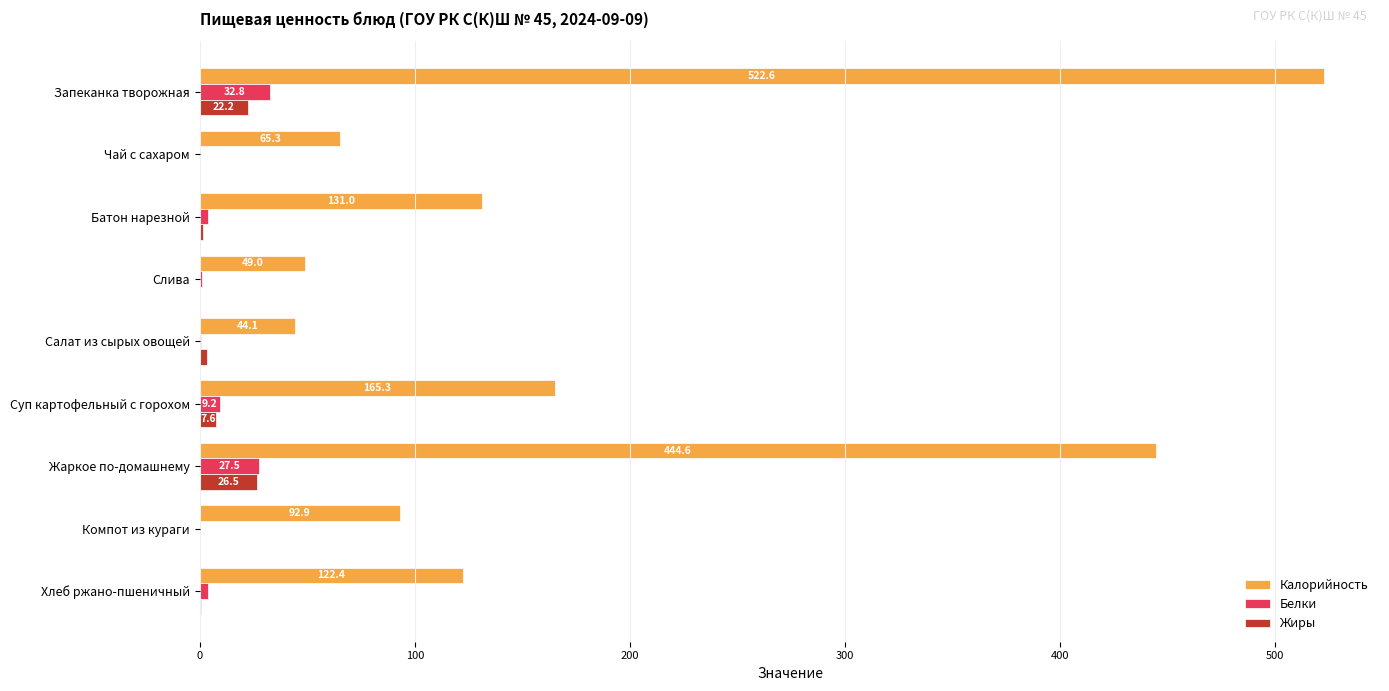

What is the sum of the Жиры values at Жаркое по-домашнему and Хлеб ржано-пшеничный?

27.0